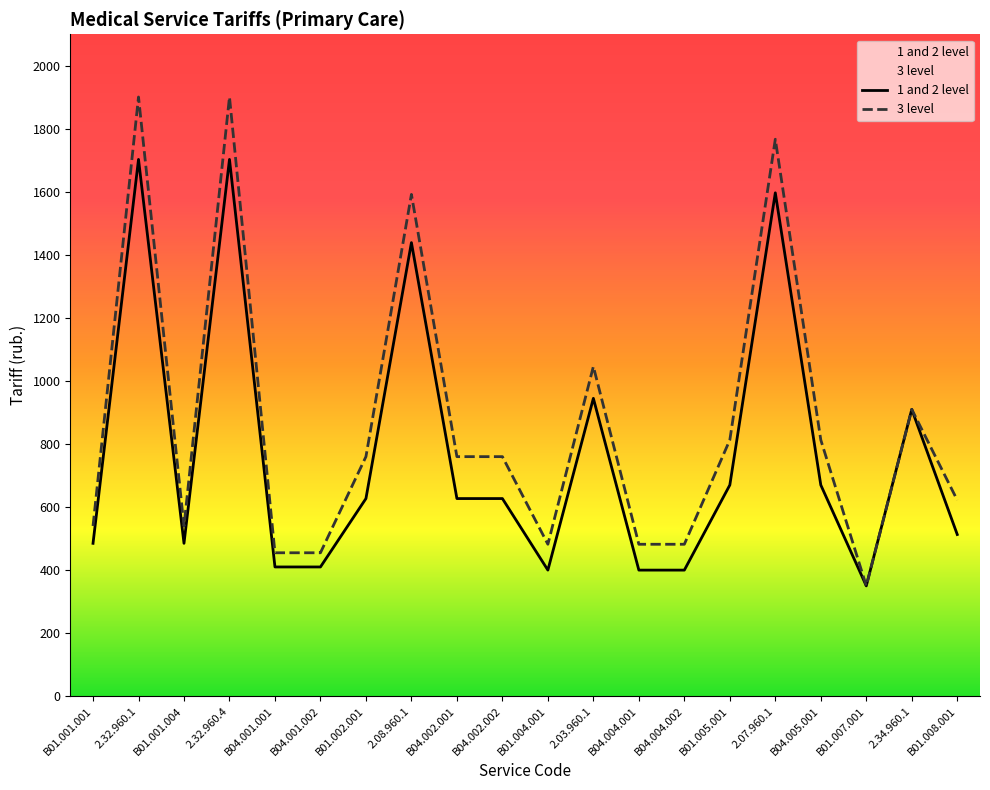

Where does the 3 level series first go above 760?

2.32.960.1